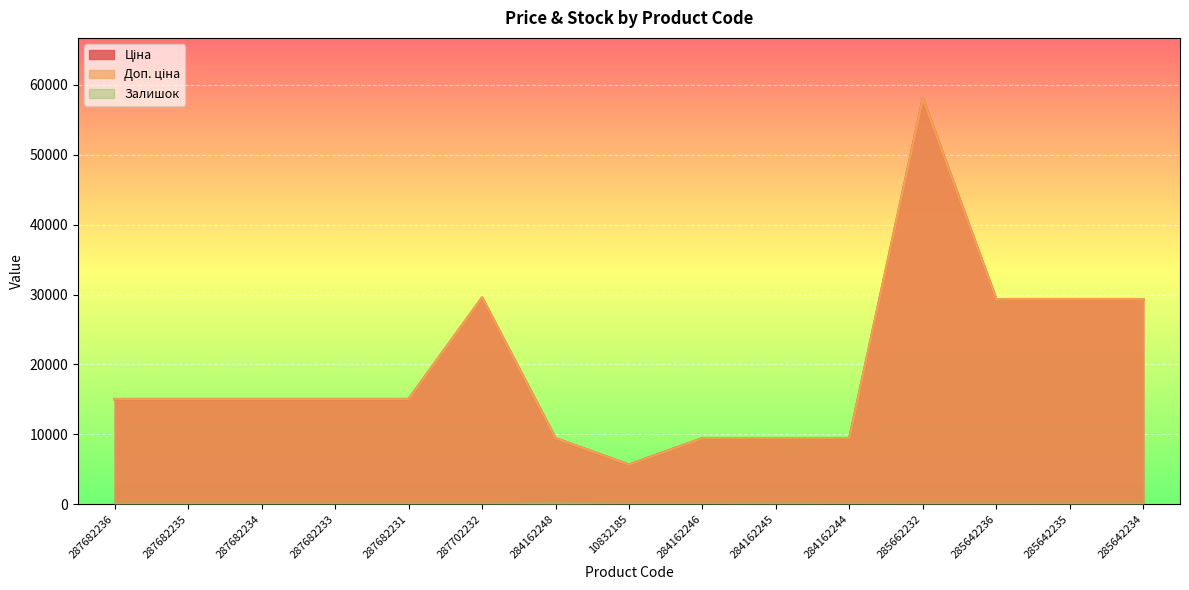

Which series has the largest range (max minus min)?

Ціна